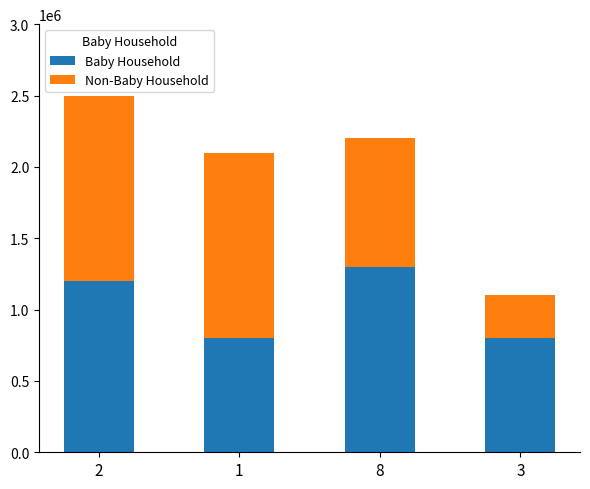

The value of Baby Household at 3 is 800000. True or false?

True